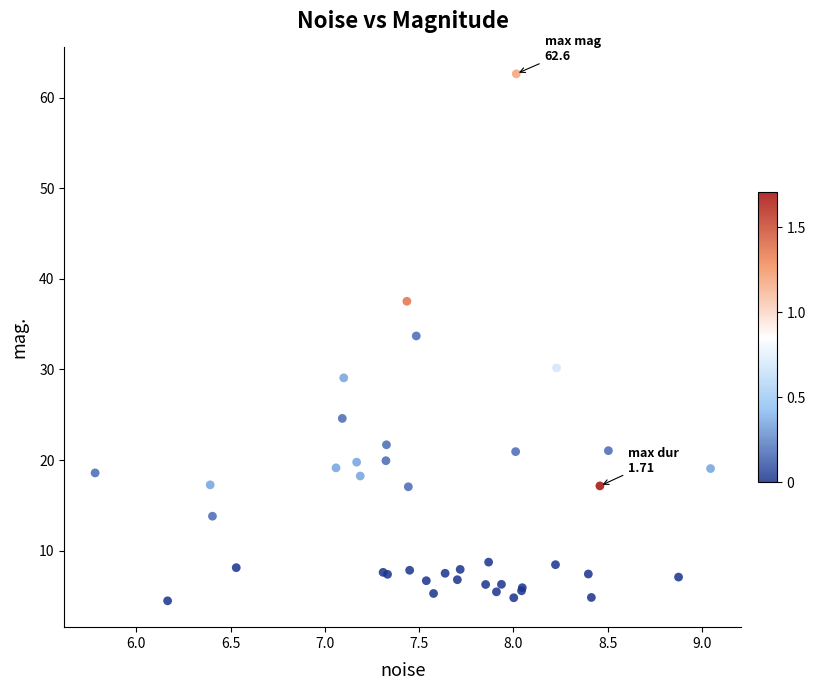

What Y value in the scatter plot is closest to 33?

33.7